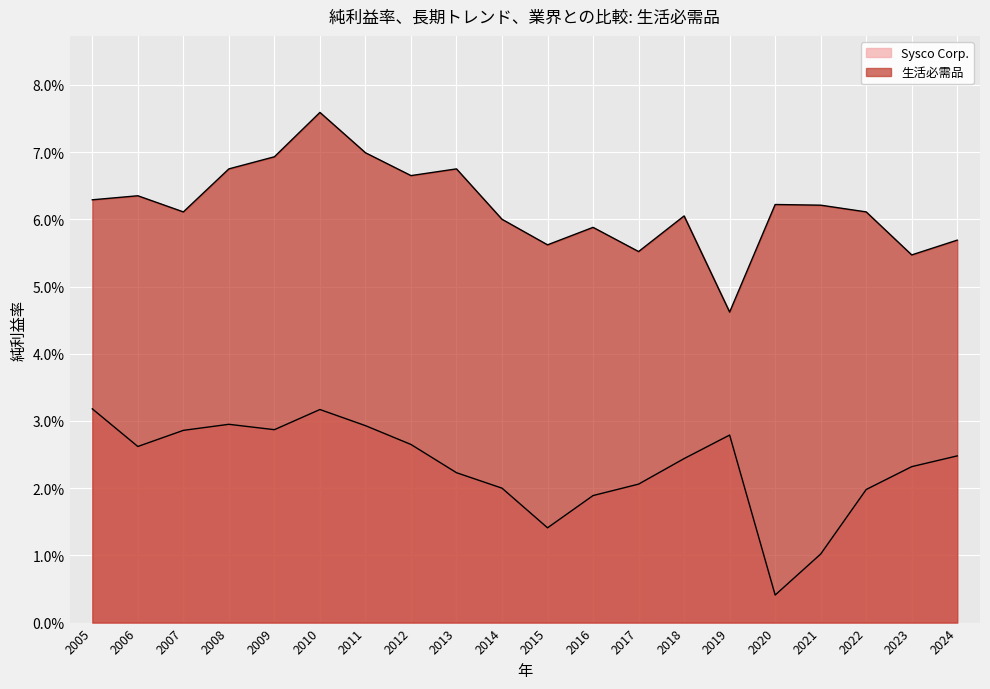

Does the chart display data point markers on the line(s)?

No